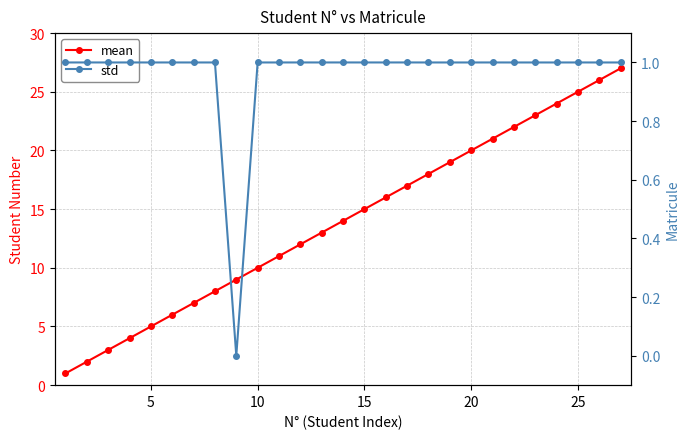

The value of mean at 20 is 8.3. True or false?

False